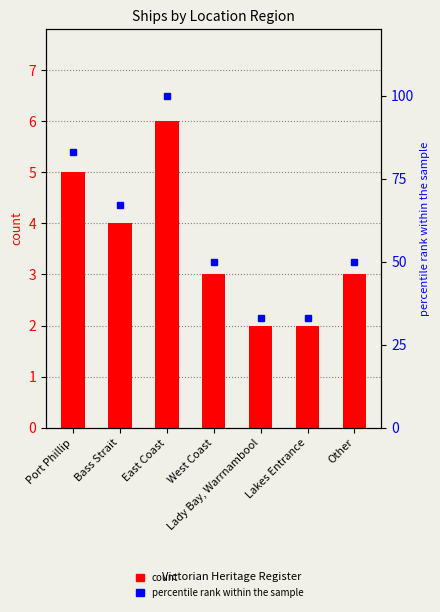

What is the sum of the count values at West Coast and East Coast?

9